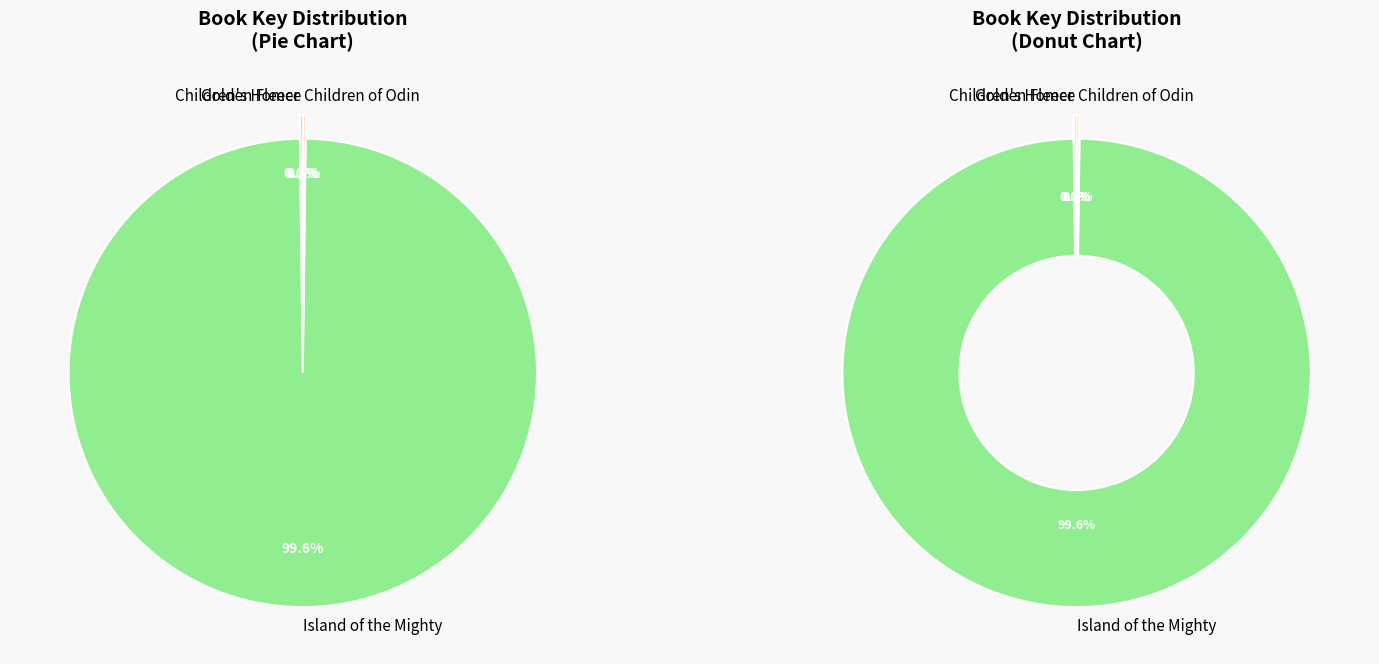

What is the largest slice in the pie chart?

Island of the Mighty